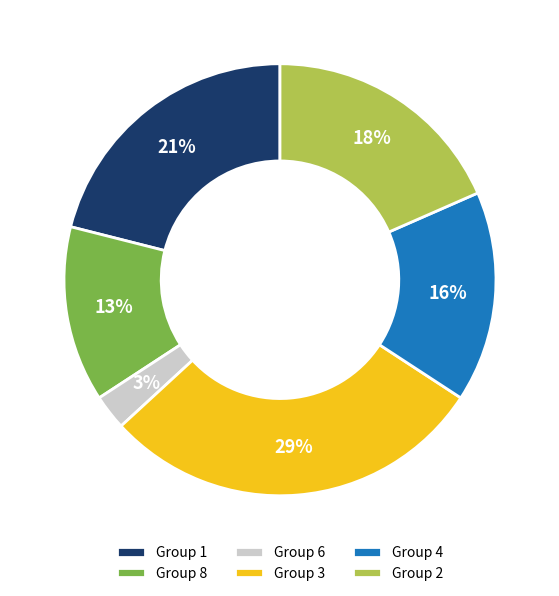

Is there any slice that represents more than half of the pie?

No